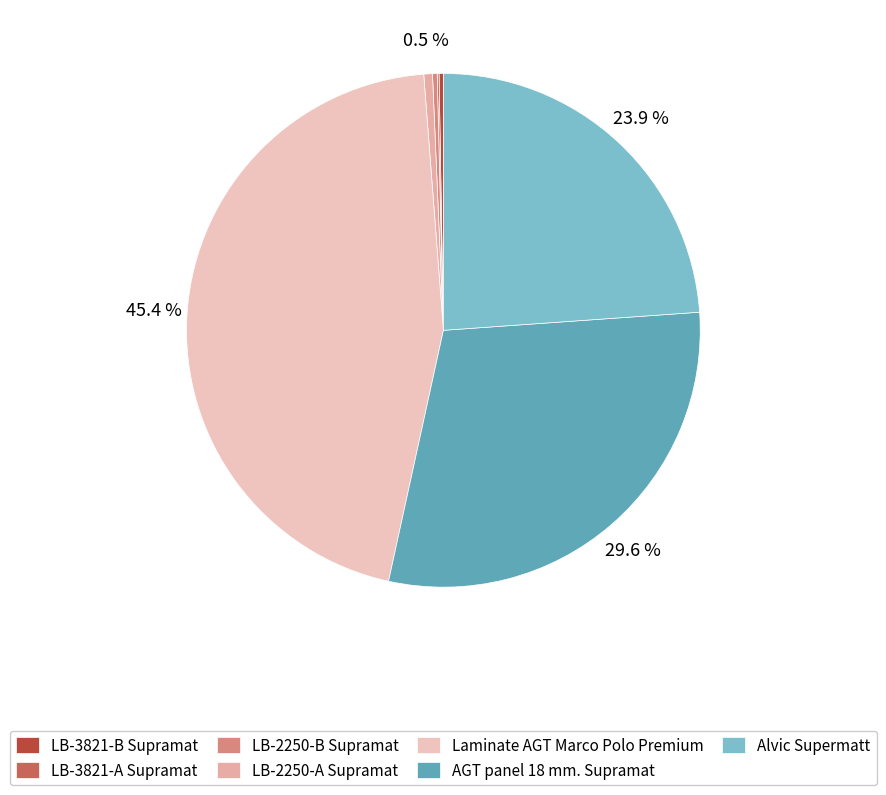

To the nearest percent, what is the average slice percentage?

14%